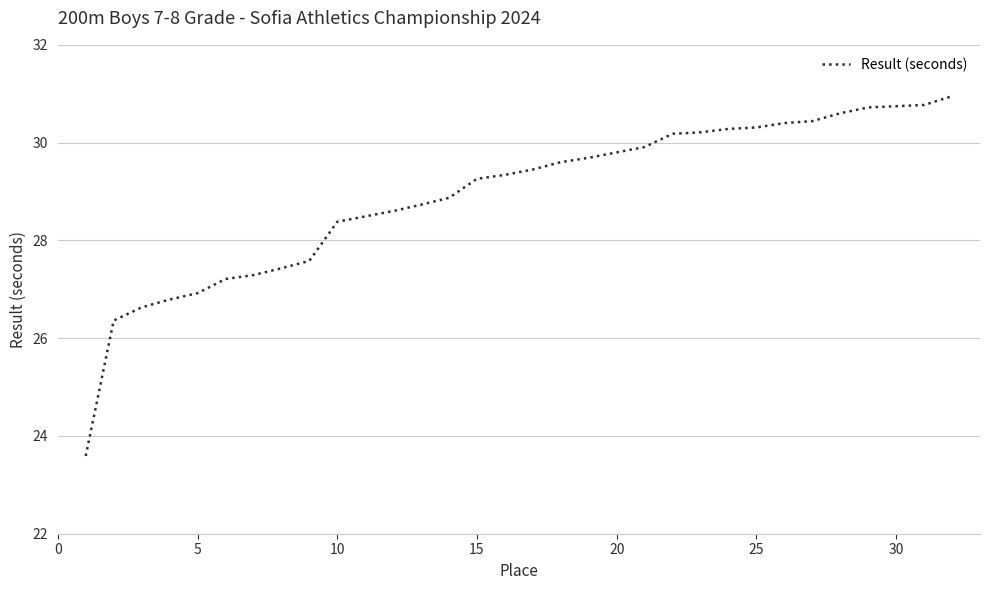

What is the maximum value shown in the chart?

30.9